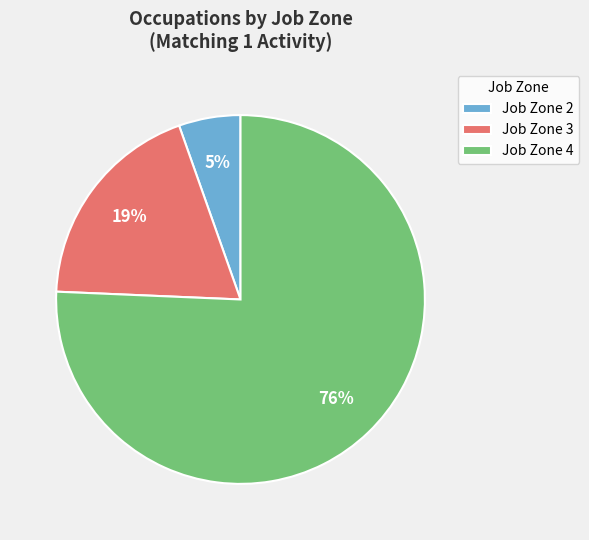

Is the sum of Job Zone 4 and Job Zone 2 greater than half?

Yes